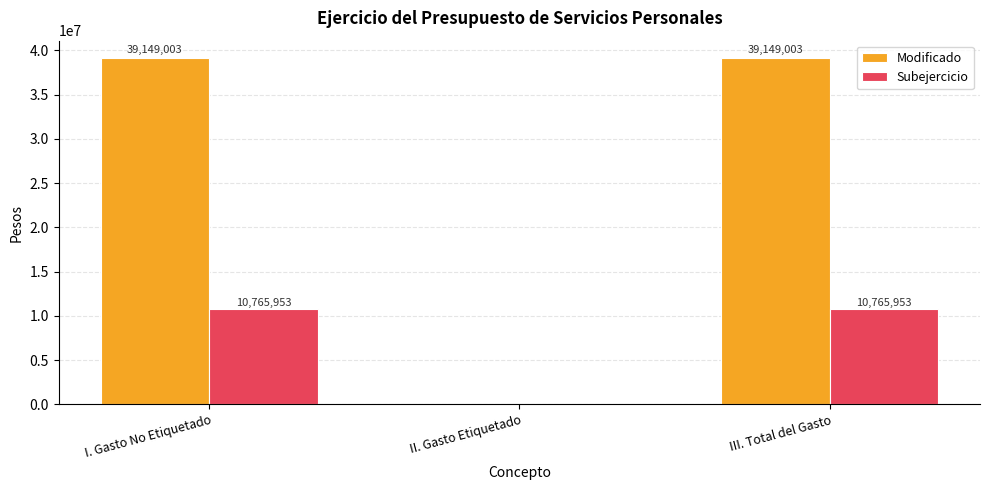

At which label does Modificado first exceed 39149002?

I. Gasto No Etiquetado